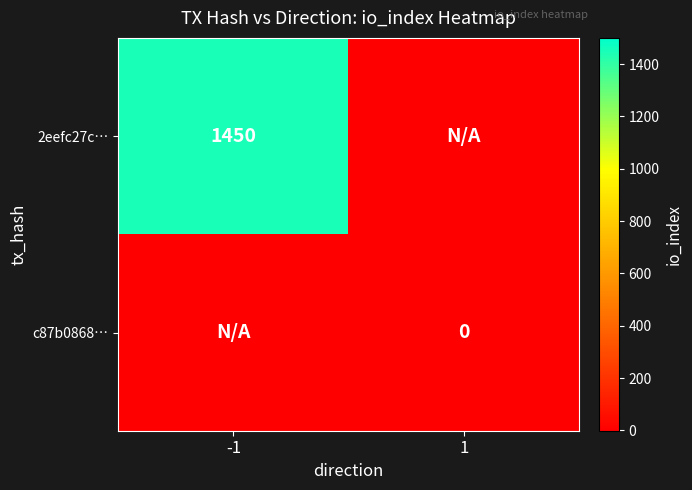

Is it true that 2eefc27c… equals 2235 at -1?

False